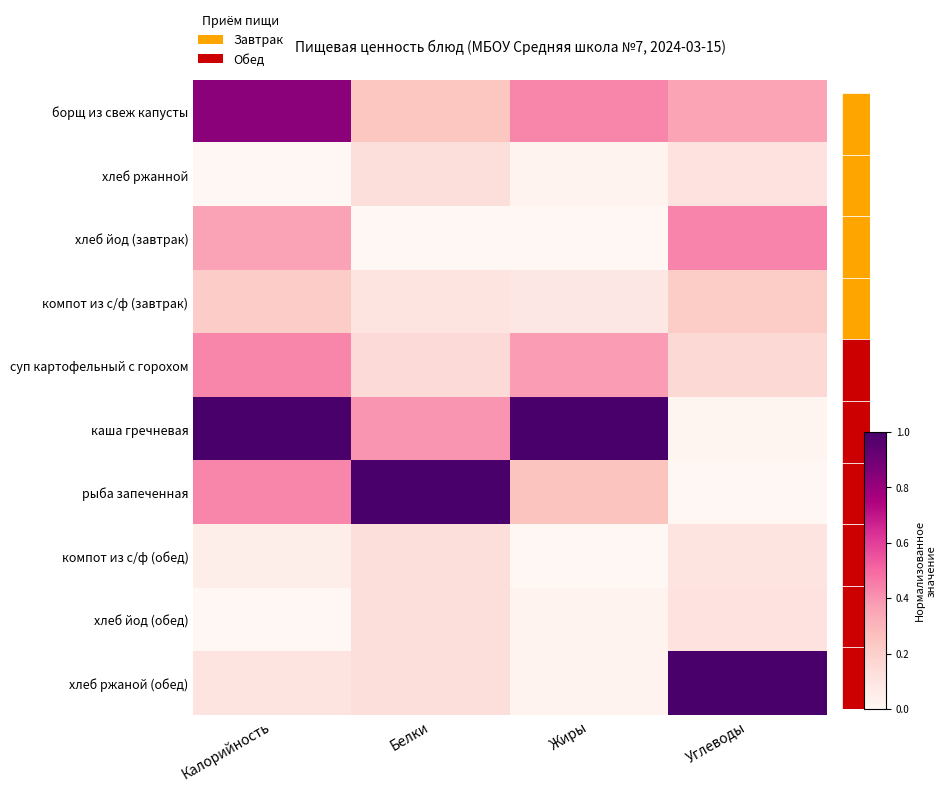

At which category is the sum across all series the highest?

Калорийность